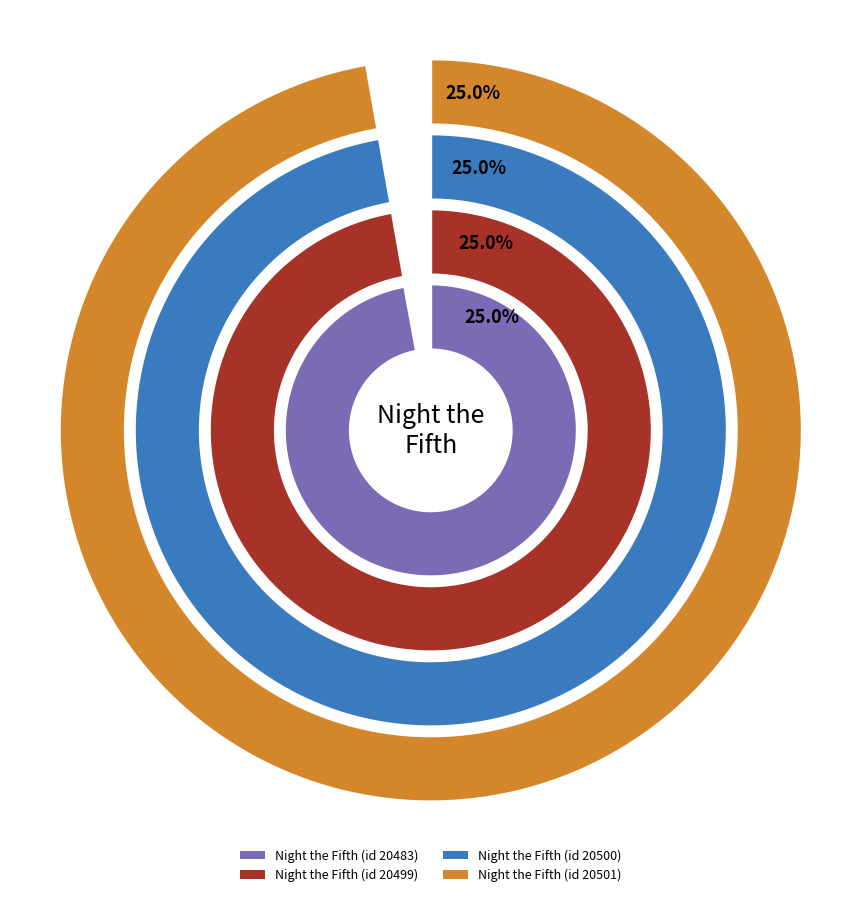

What is the smallest slice in the pie chart?

20483